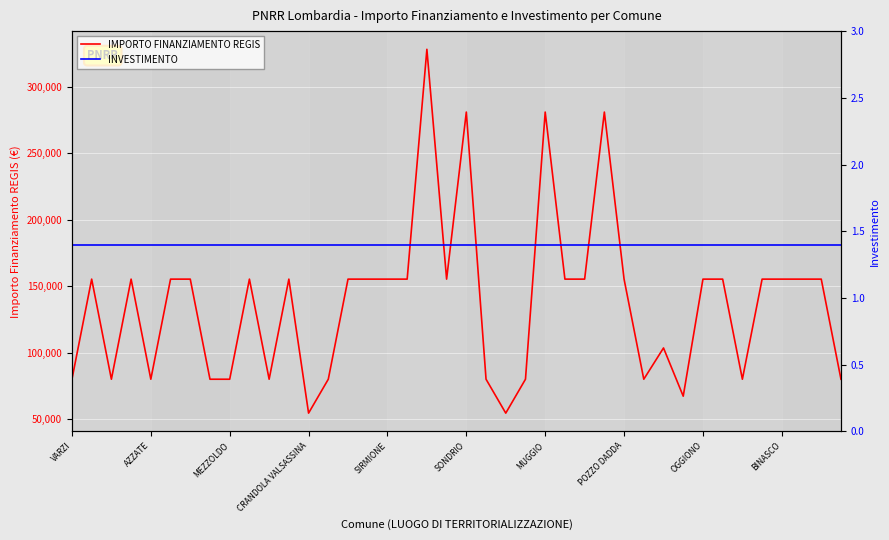

What is the minimum value shown in the chart?

1.4